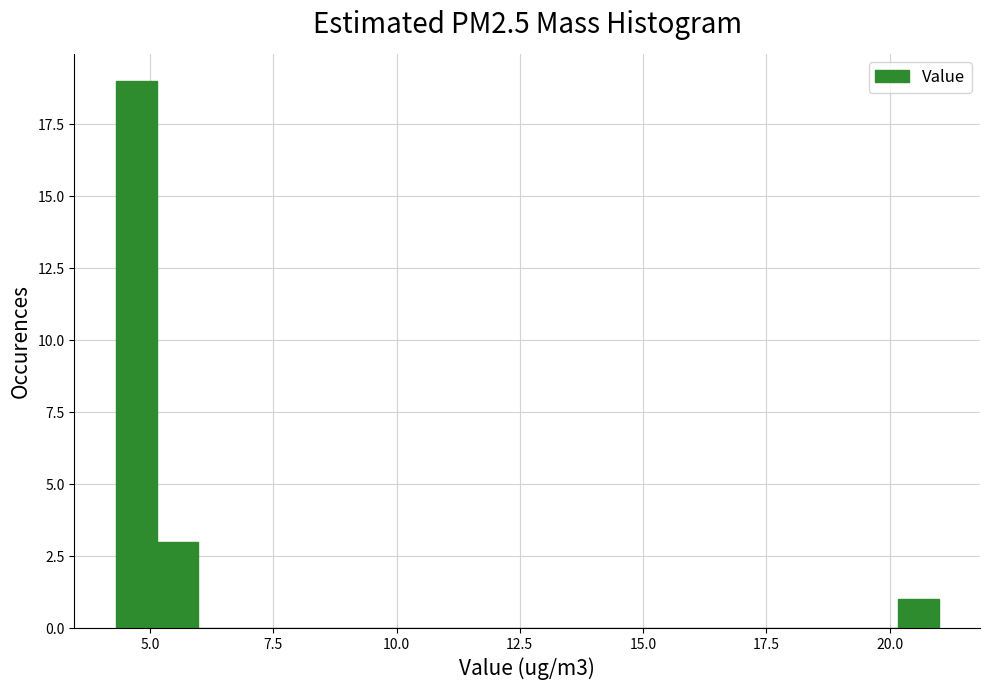

Around what value on the x-axis is the tallest bar? Give the approximate position of its centre, as read against the axis.

4.5